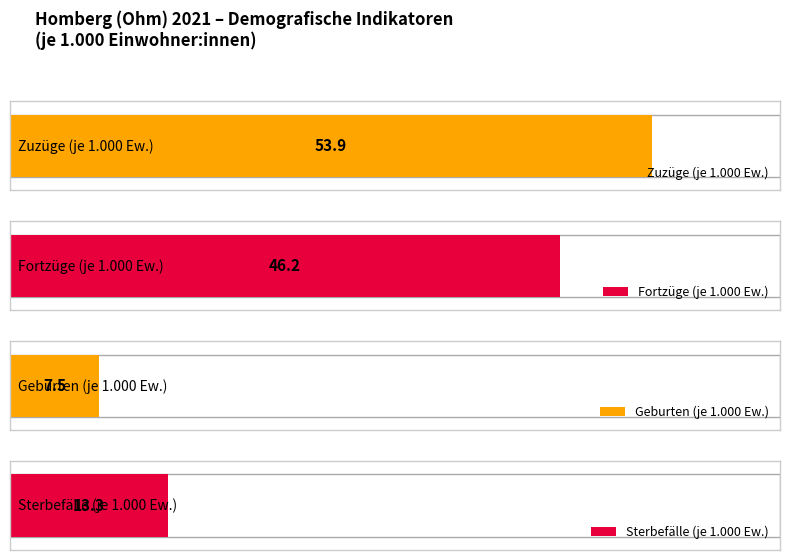

Rank the series by their maximum value, from lowest to highest.

Geburten (je 1.000 Einwohner:innen), Sterbefälle (je 1.000 Einwohner:innen), Fortzüge (je 1.000 Einwohner:innen), Zuzüge (je 1.000 Einwohner:innen)